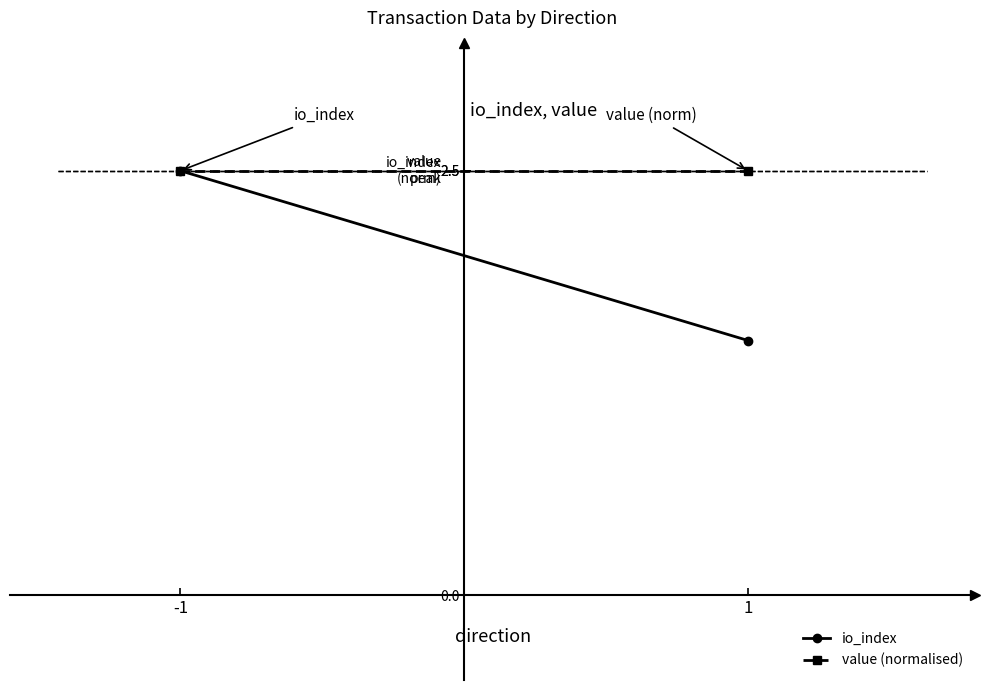

What is the value of the io_index point at the 1st from the left?

2.5